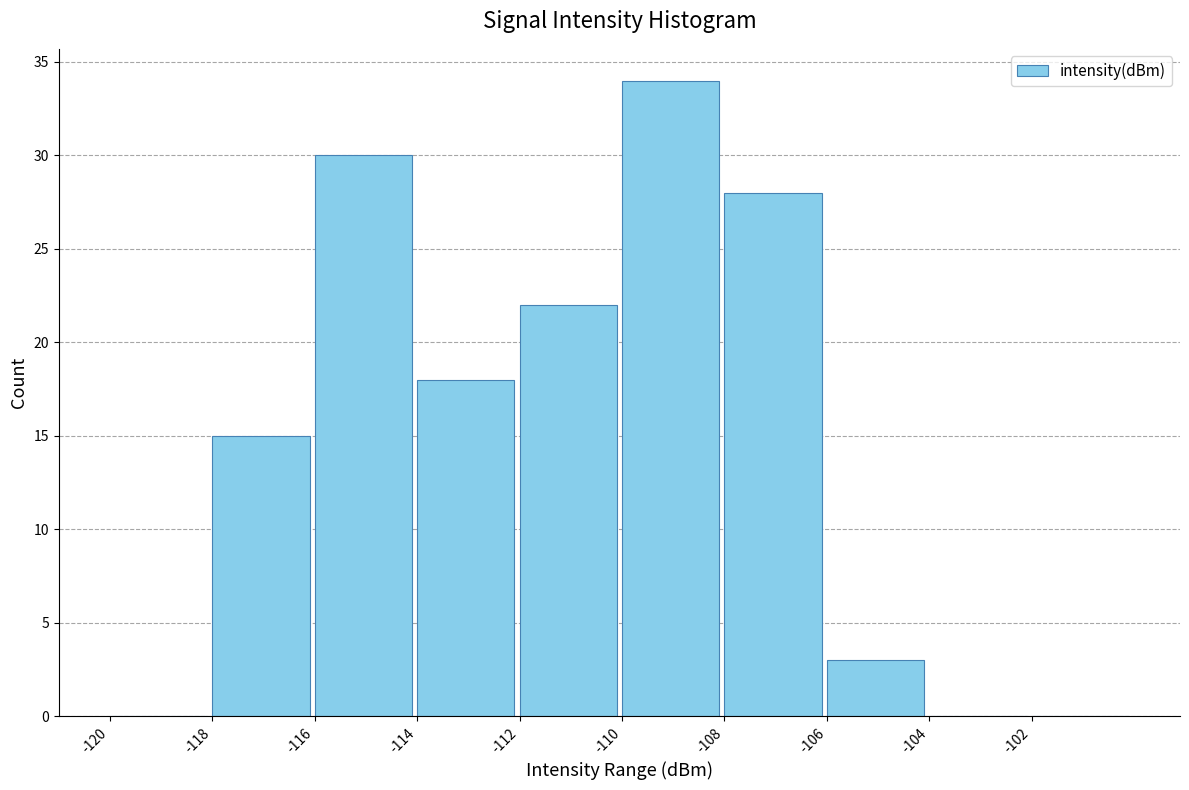

Reading left to right, transcribe this chart: for each bar, give the range it covers on the x-axis and its height. The values are not printed on the chart, so give them approximately, as read against the axis.

-120 to -118: 0
-118 to -116: 15
-116 to -114: 30
-114 to -112: 18
-112 to -110: 22
-110 to -108: 34
-108 to -106: 28
-106 to -104: 3
-104 to -102: 0
-102 to -100: 0